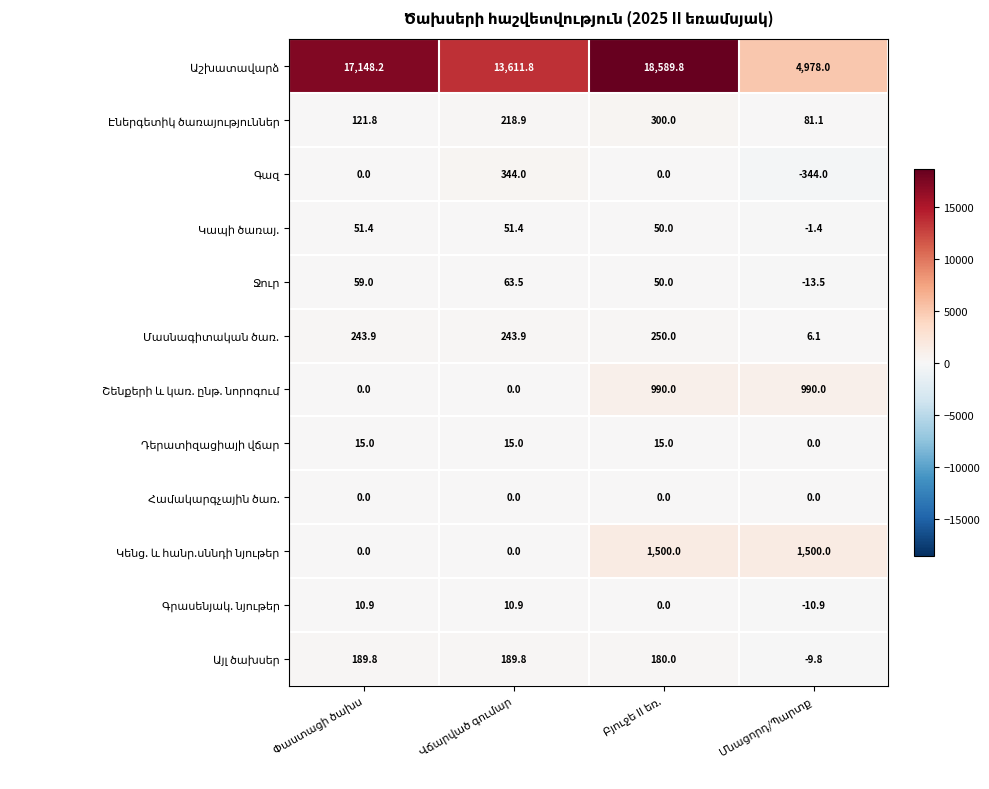

What is the greatest value displayed?

18589.8